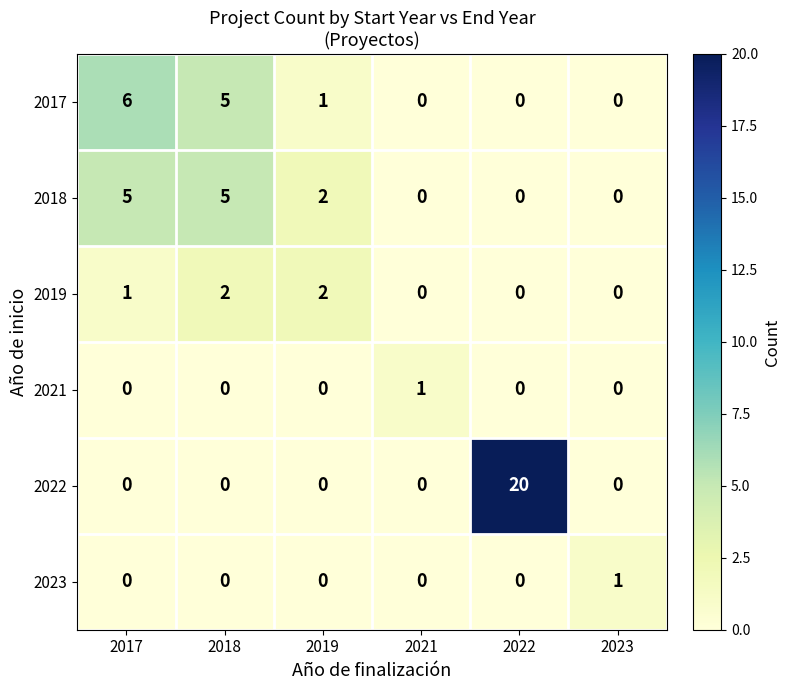

What is the difference between the highest and lowest values at 2023?

1